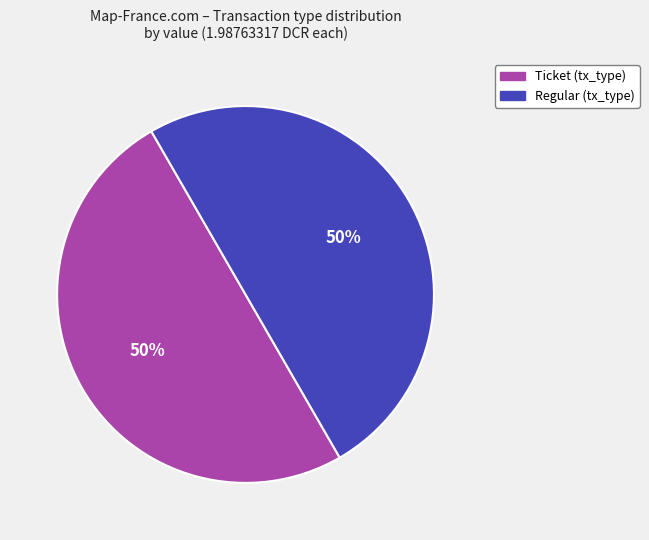

To the nearest percent, what is the average slice percentage?

50%